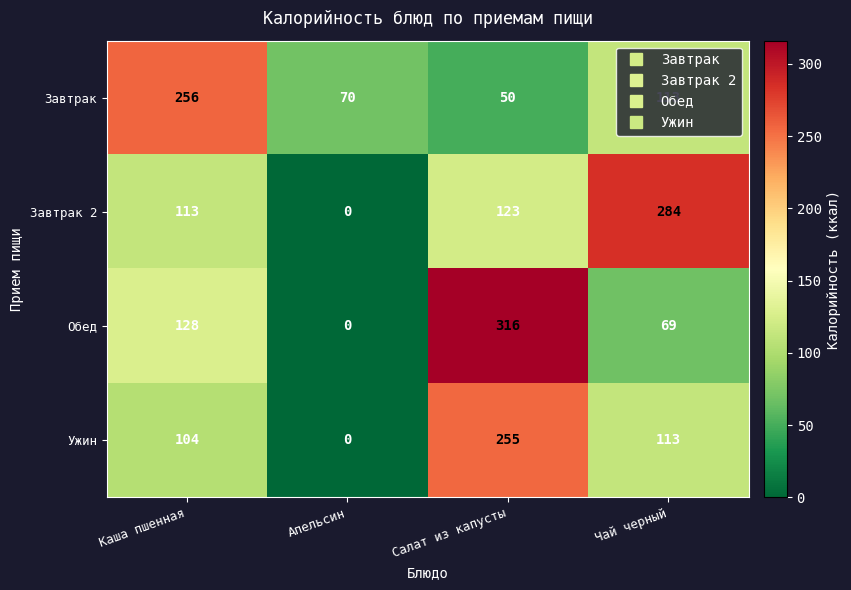

At which label is Ужин closest to 127?

Чай черный